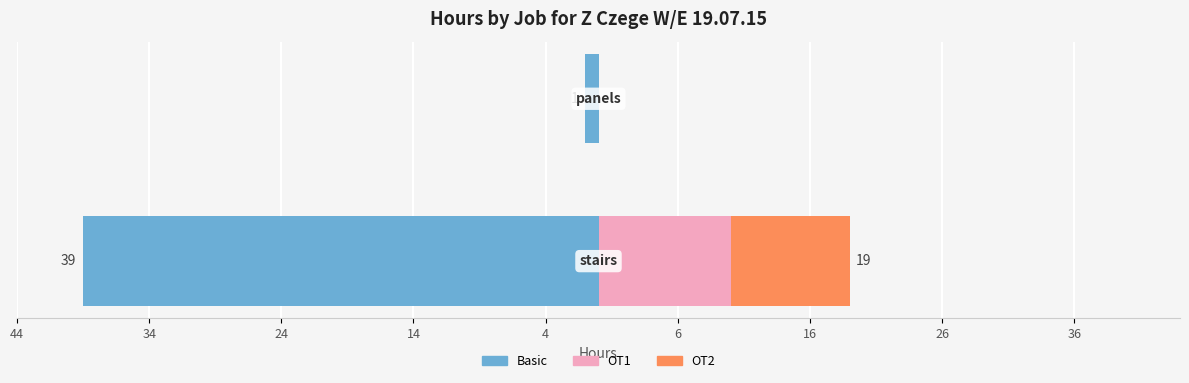

Reading right to left, what are all the values shown in this chart?

Basic: -1	-39
OT1: 0	10
OT2: 0	9